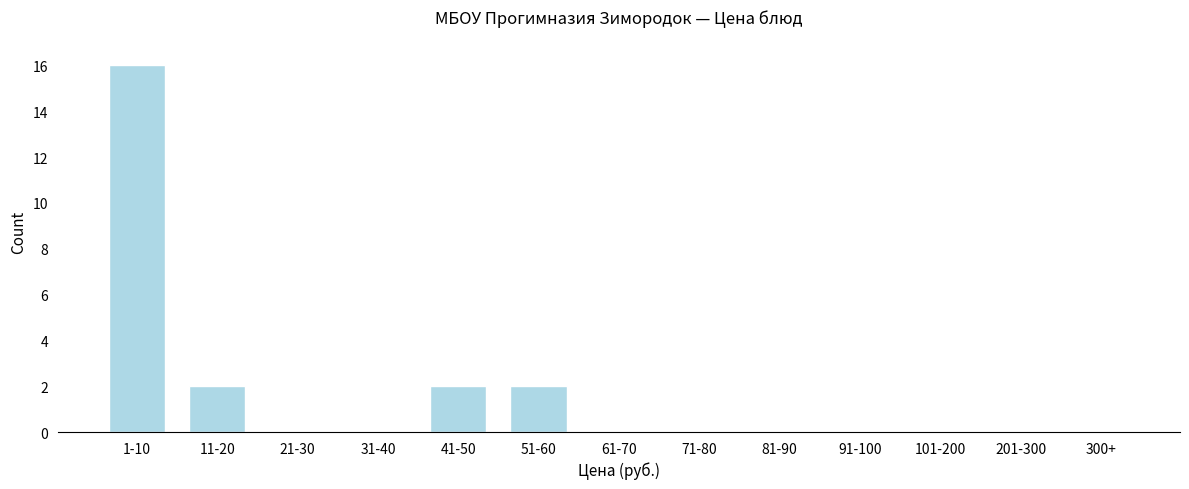

Reading left to right, what are all the values shown in this chart?

1-10=16	11-20=2	21-30=0	31-40=0	41-50=2	51-60=2	61-70=0	71-80=0	81-90=0	91-100=0	101-200=0	201-300=0	300+=0